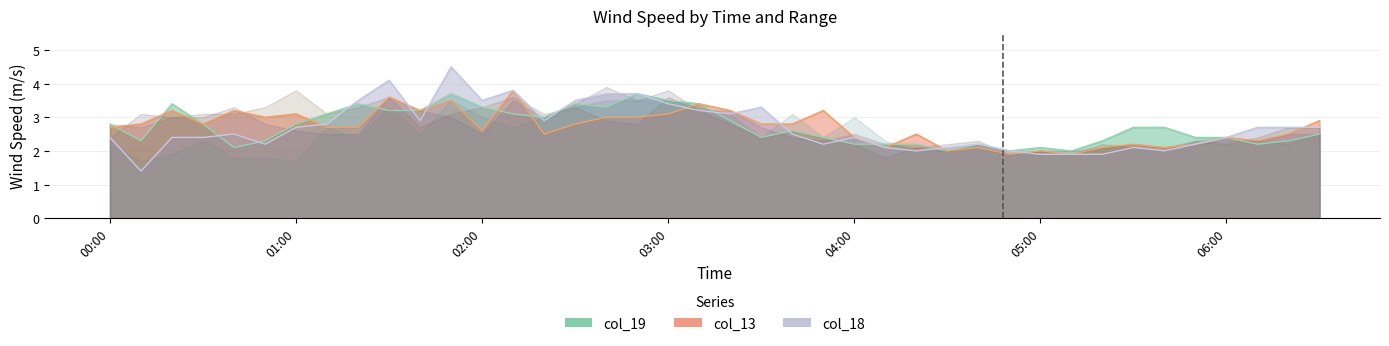

True or false: col_18 has more than 2 points higher than both neighbors.

True